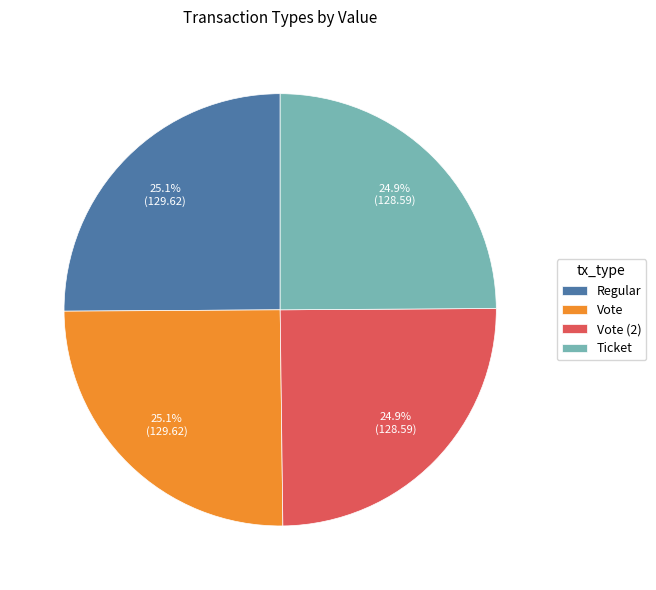

To the nearest percent, what is the combined percentage of Vote and Regular?

50%